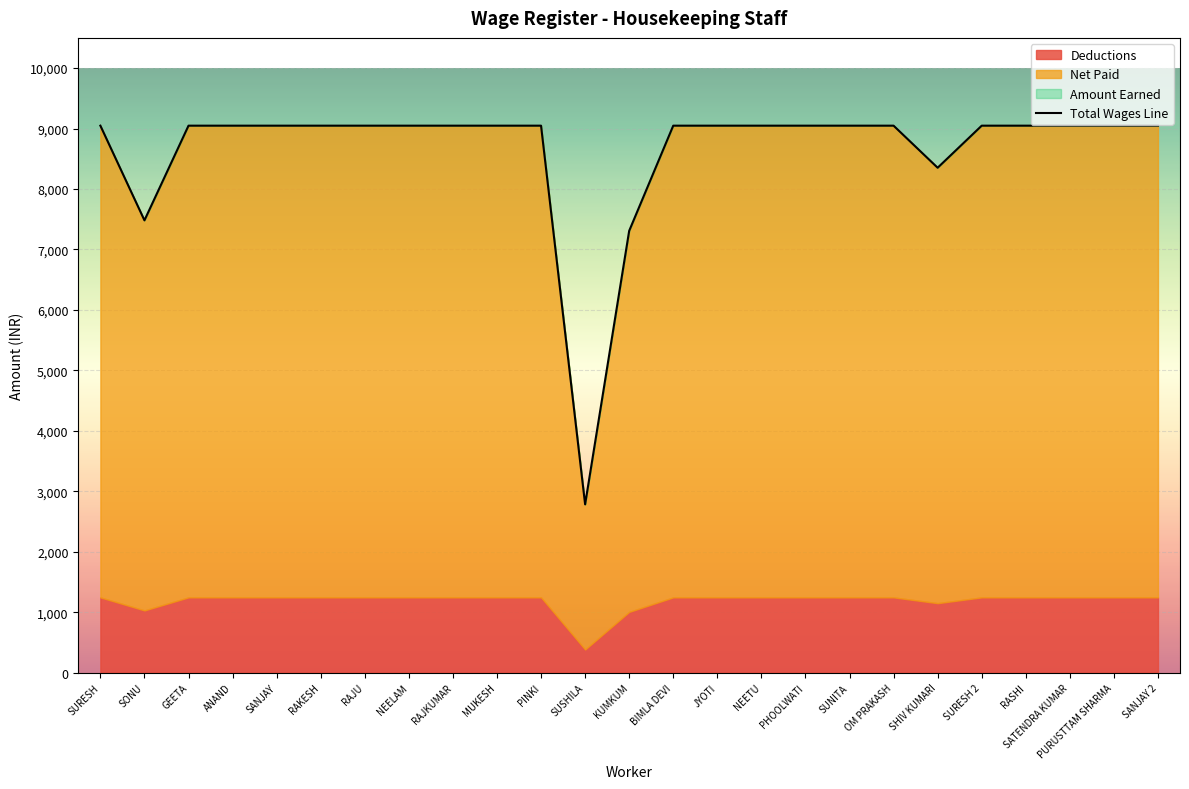

What is the label of the 11th point from the left?

PINKI